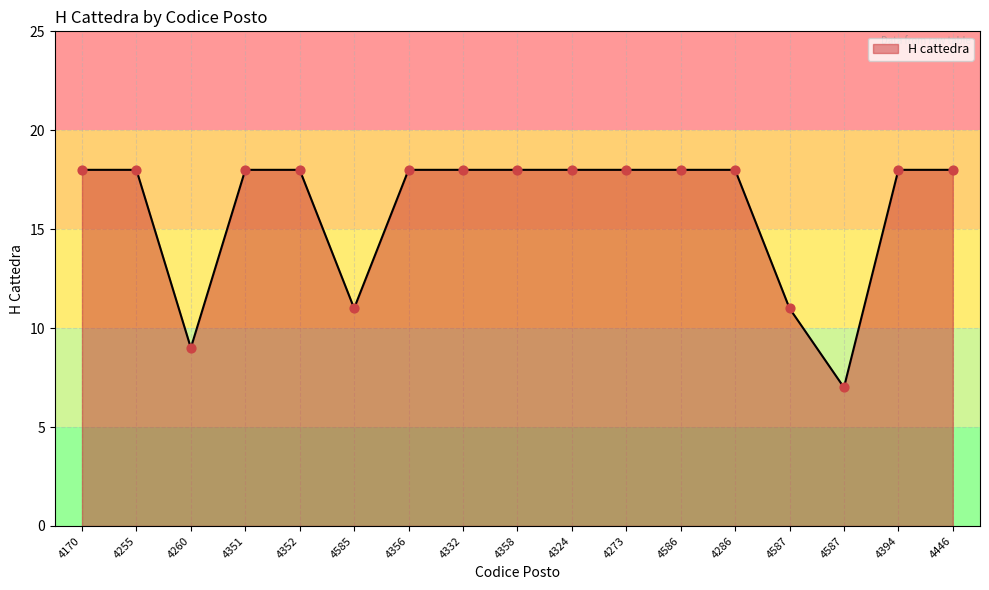

Approximately how many times larger is the value at 4260 compared to 4286?

0.5